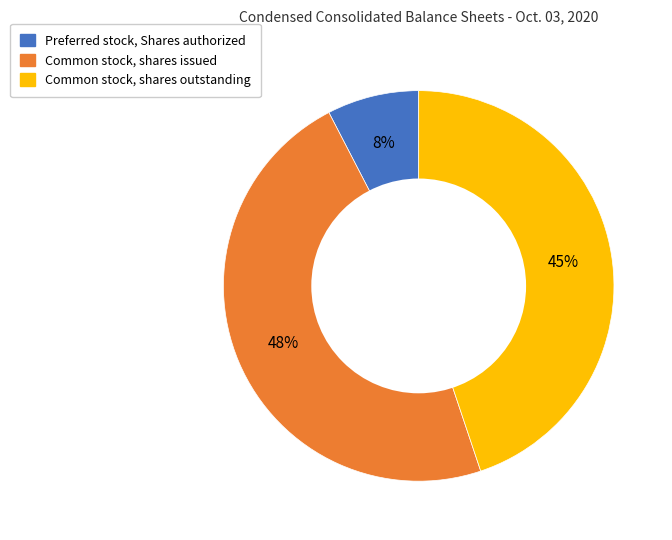

To the nearest percent, what percentage of the pie is Preferred stock, Shares authorized?

8%